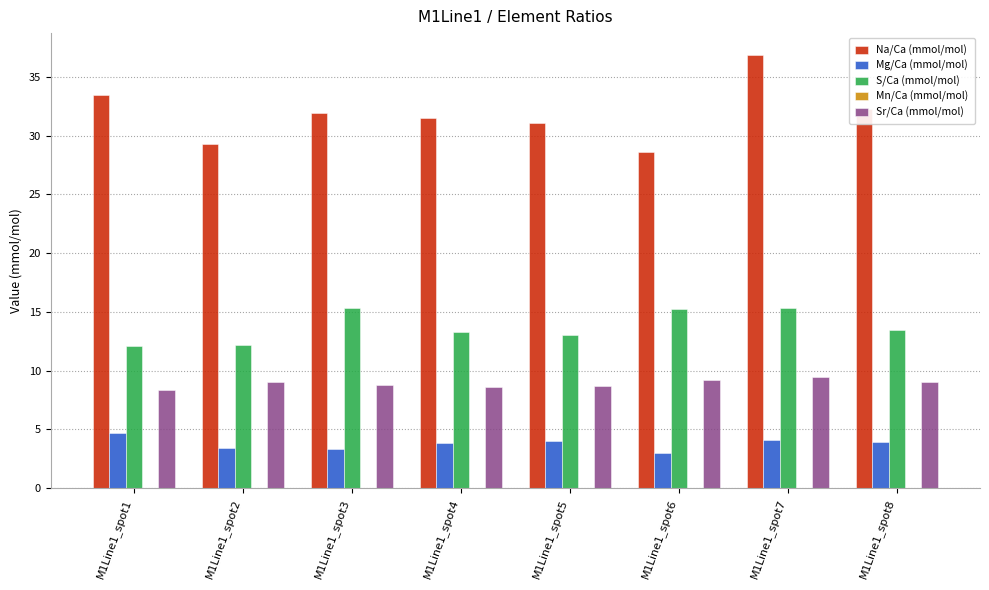

How many groups of bars are there?

8